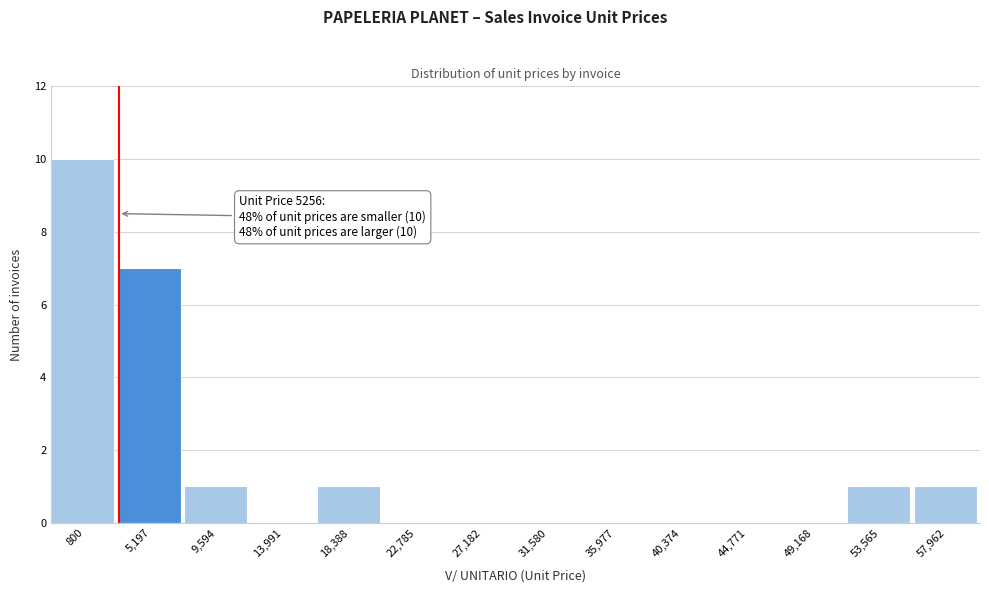

Reading left to right, extract all data points from this chart.

800=10	5,197=7	9,594=1	13,991=0	18,388=1	22,785=0	27,182=0	31,580=0	35,977=0	40,374=0	44,771=0	49,168=0	53,565=1	57,962=1